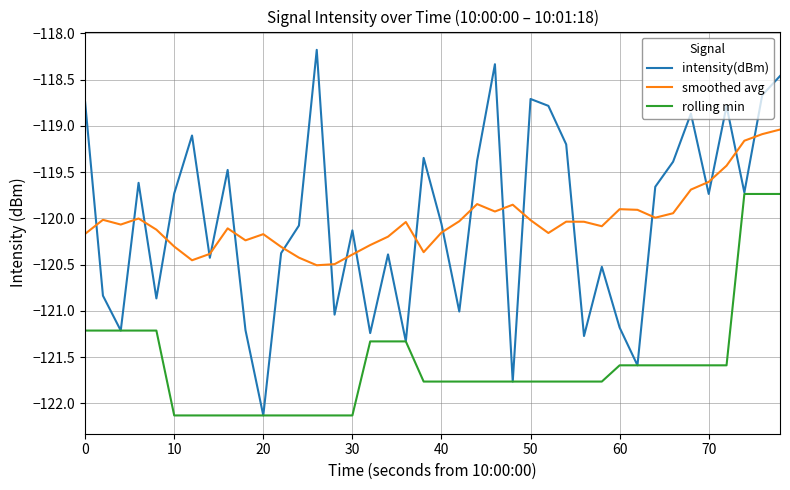

List the series in order of their peak value, lowest first.

rolling min, smoothed avg, intensity(dBm)